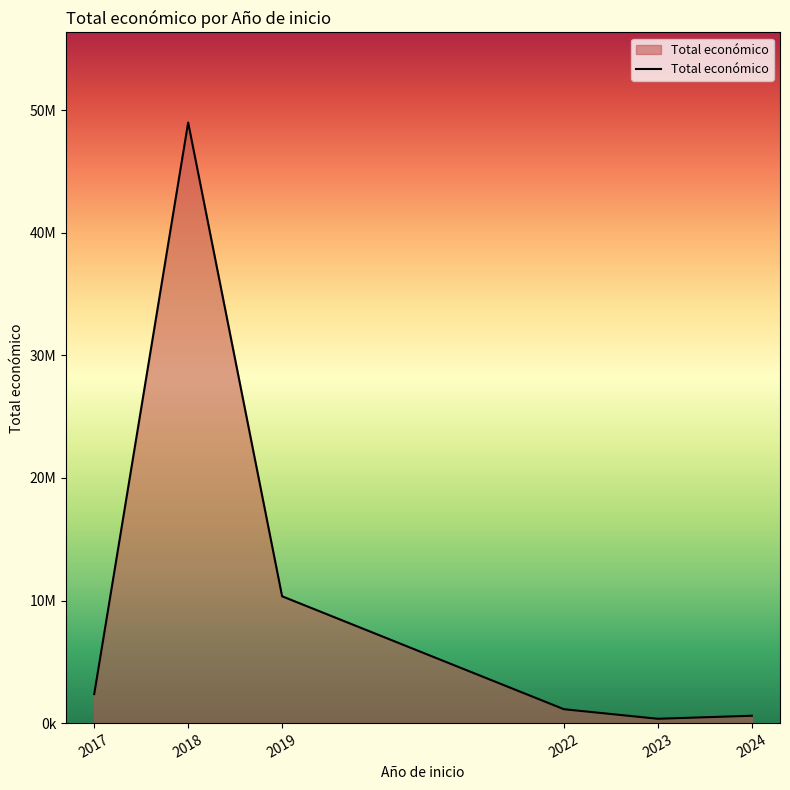

Does the chart display data point markers on the line(s)?

No